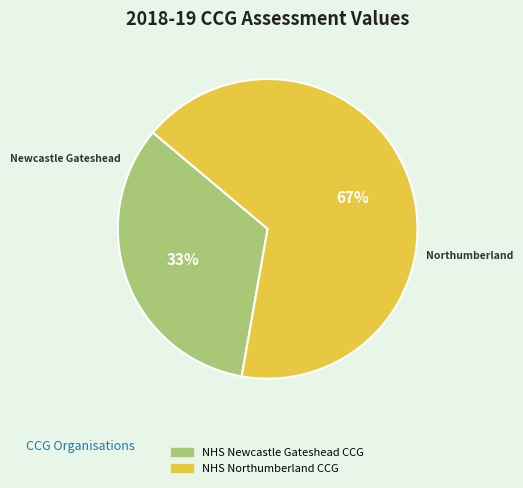

Count the number of slices in the pie.

2